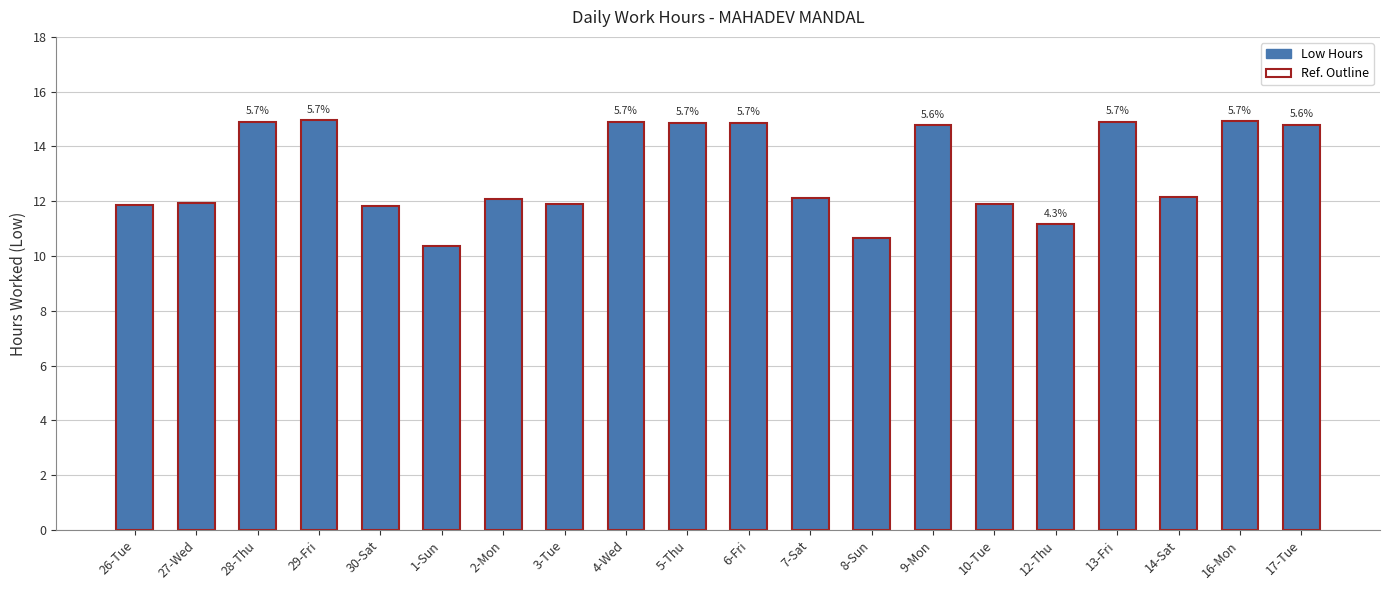

True or false: Low (Hours) has a value of 14.9 at 6-Fri.

True